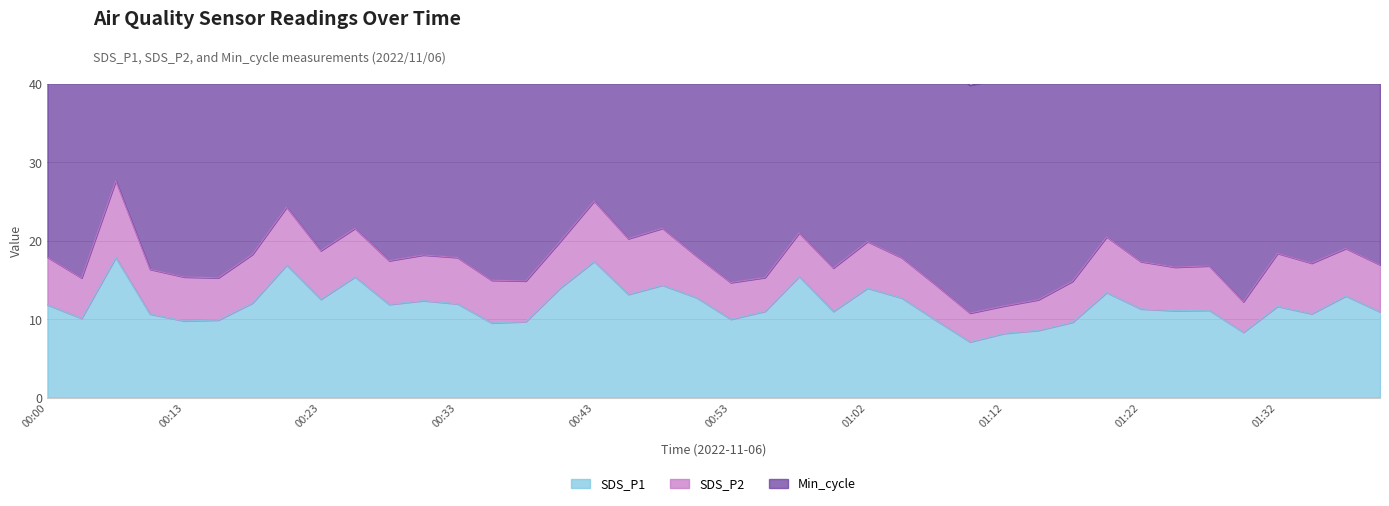

At which category is the sum across all series the highest?

00:08